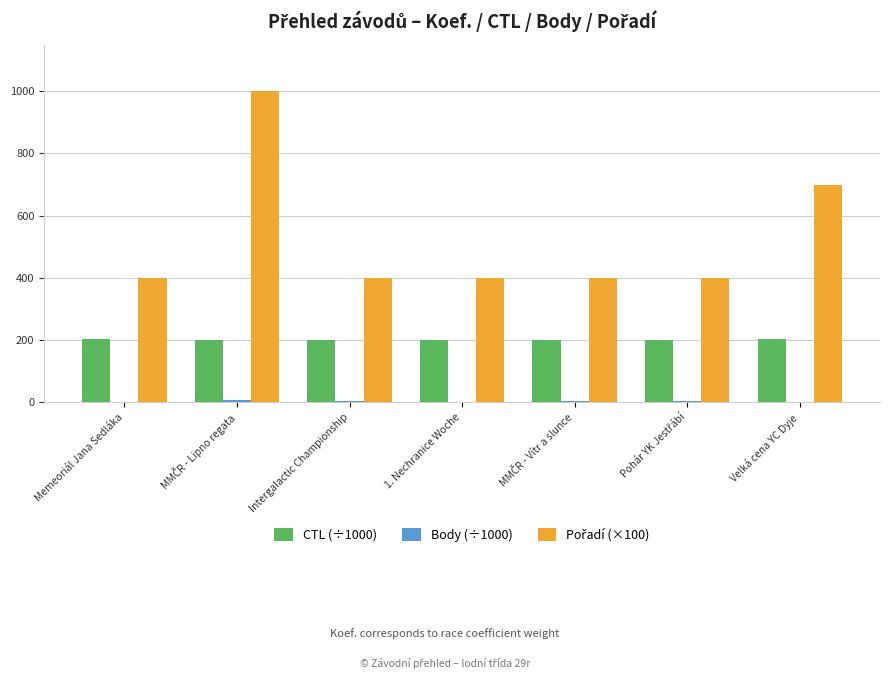

The CTL (÷1000) series shows 202.1 at Velká cena YC Dyje. True or false?

True